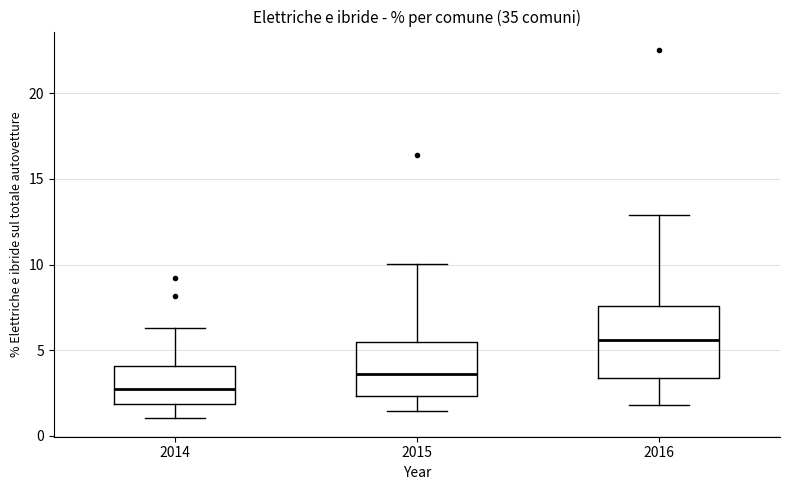

Where does the lower whisker of the box at x = 2015 end on the y-axis? The values are not printed on the chart, so give them approximately, as read against the axis.

1.5